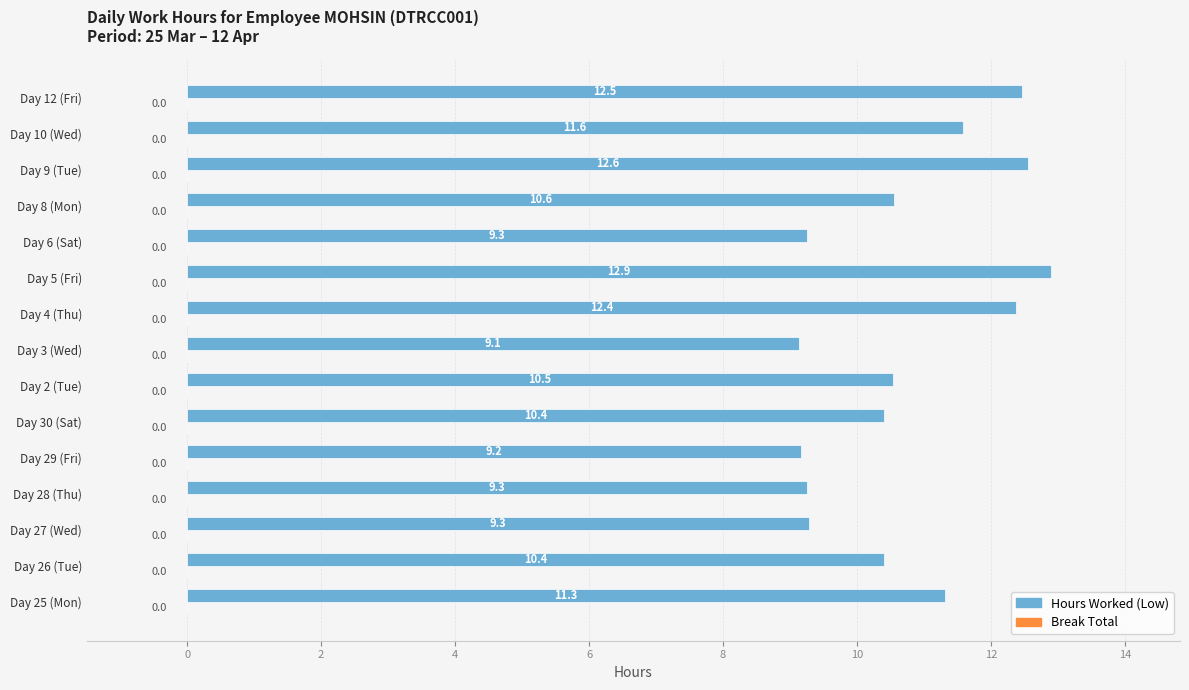

At which label is the value closest to 11?

Day 25 (Mon)